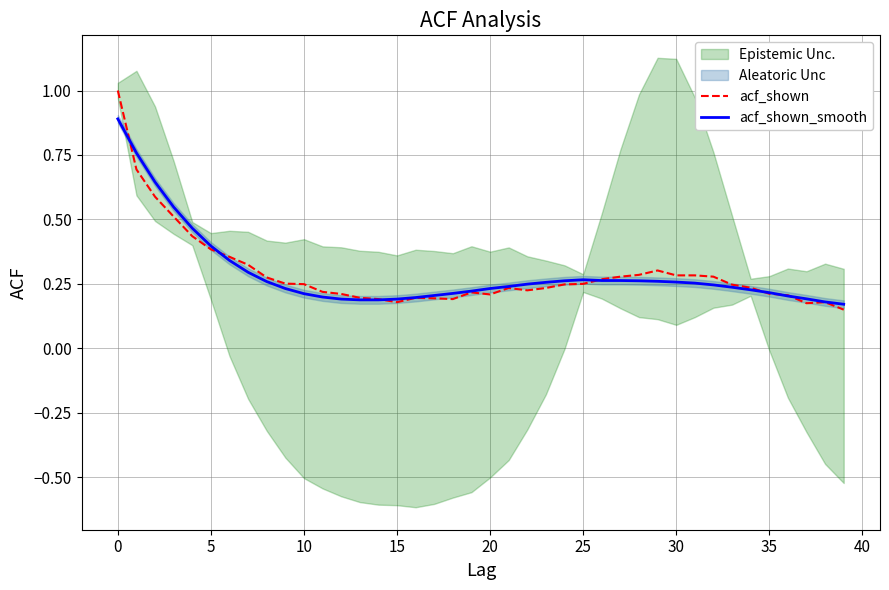

Does the chart have visible grid lines?

Yes